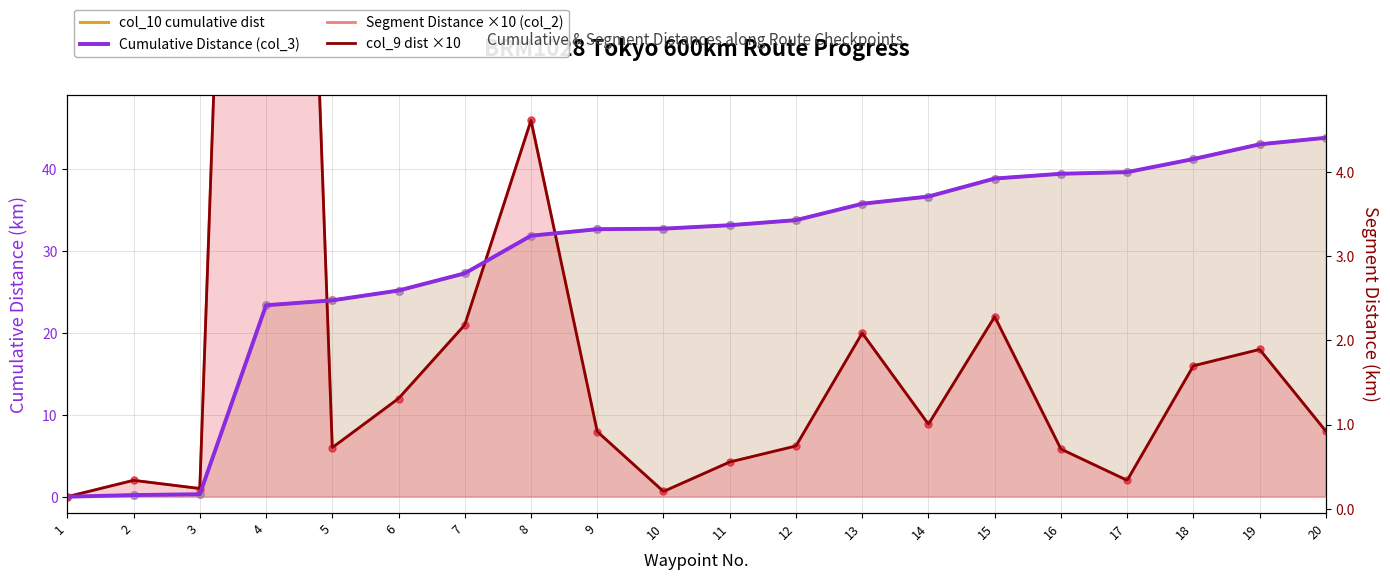

What are all the series names shown in the legend?

col_10 cumulative dist, Cumulative Distance (col_3), Segment Distance ×10 (col_2), col_9 dist ×10